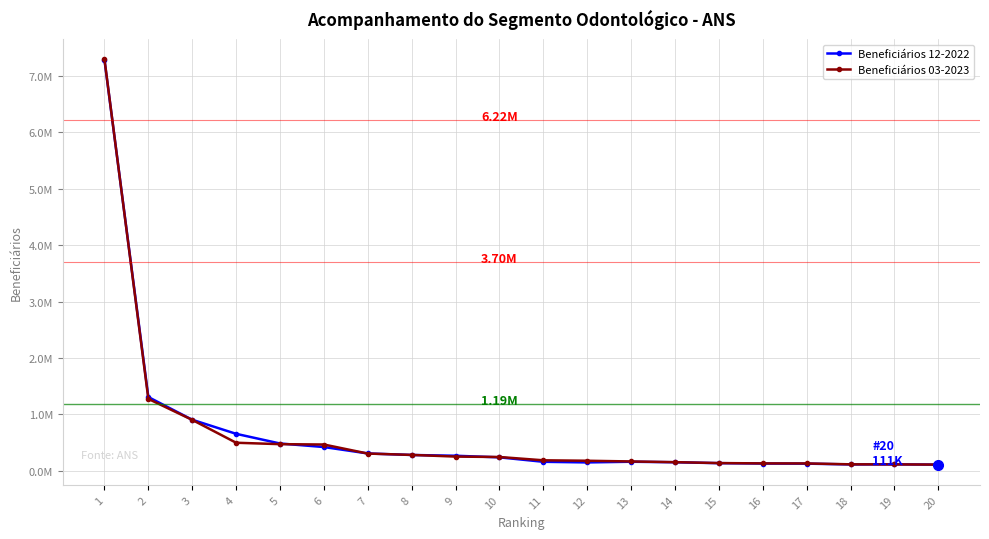

Which series has the largest total across all categories?

Beneficiários 12-2022